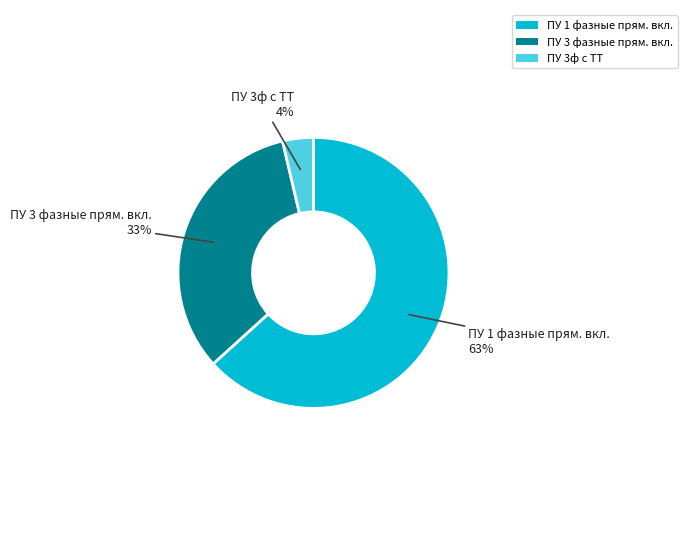

Which has a higher value, ПУ 3ф с ТТ or ПУ 3 фазные прям. вкл.?

ПУ 3 фазные прям. вкл.